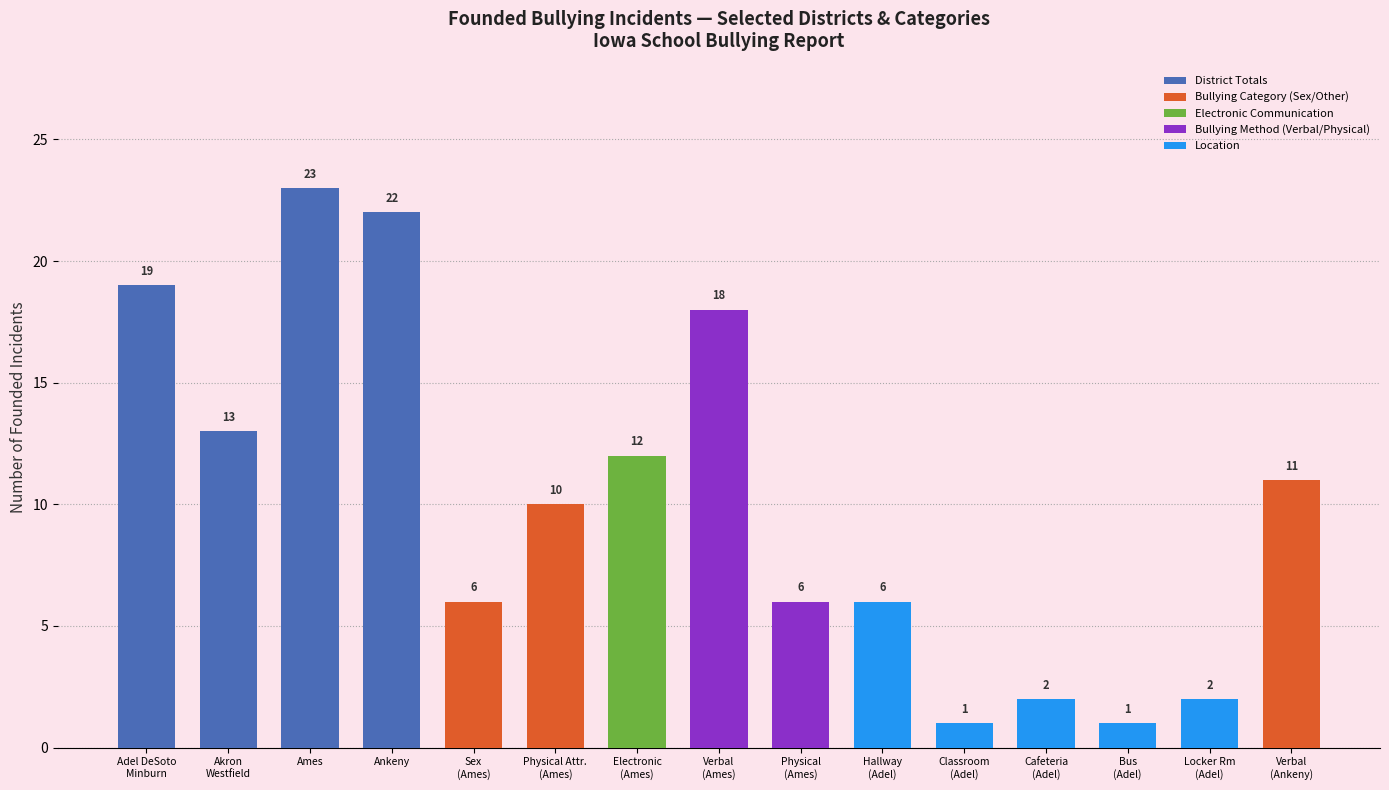

At which label is the value closest to 12?

Electronic
(Ames)